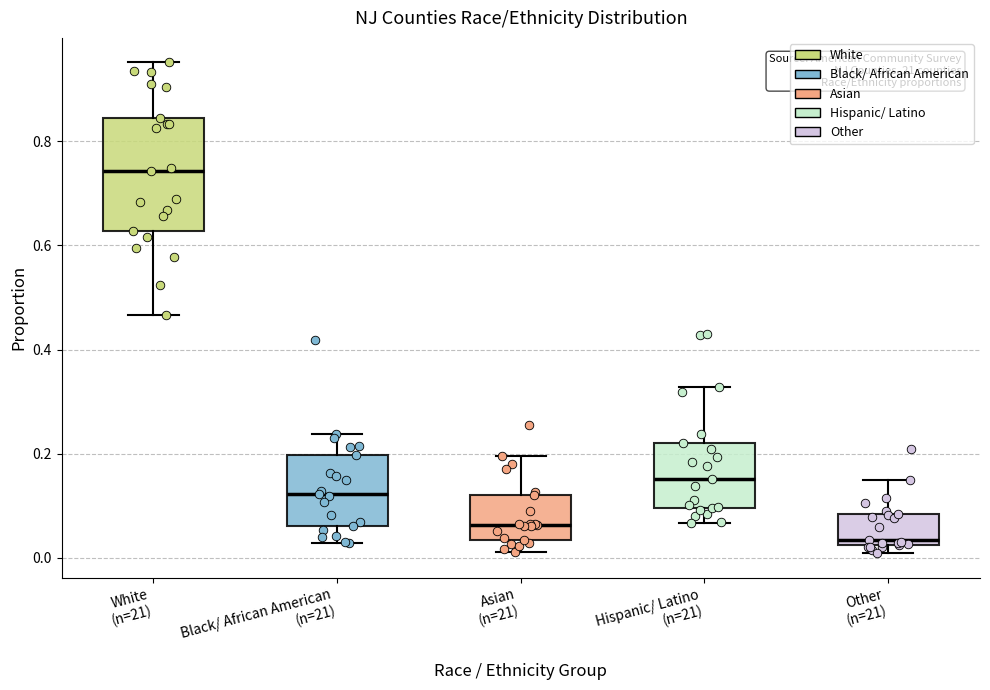

Which box is the tallest, from its lower edge to its upper edge?

White (n=21)